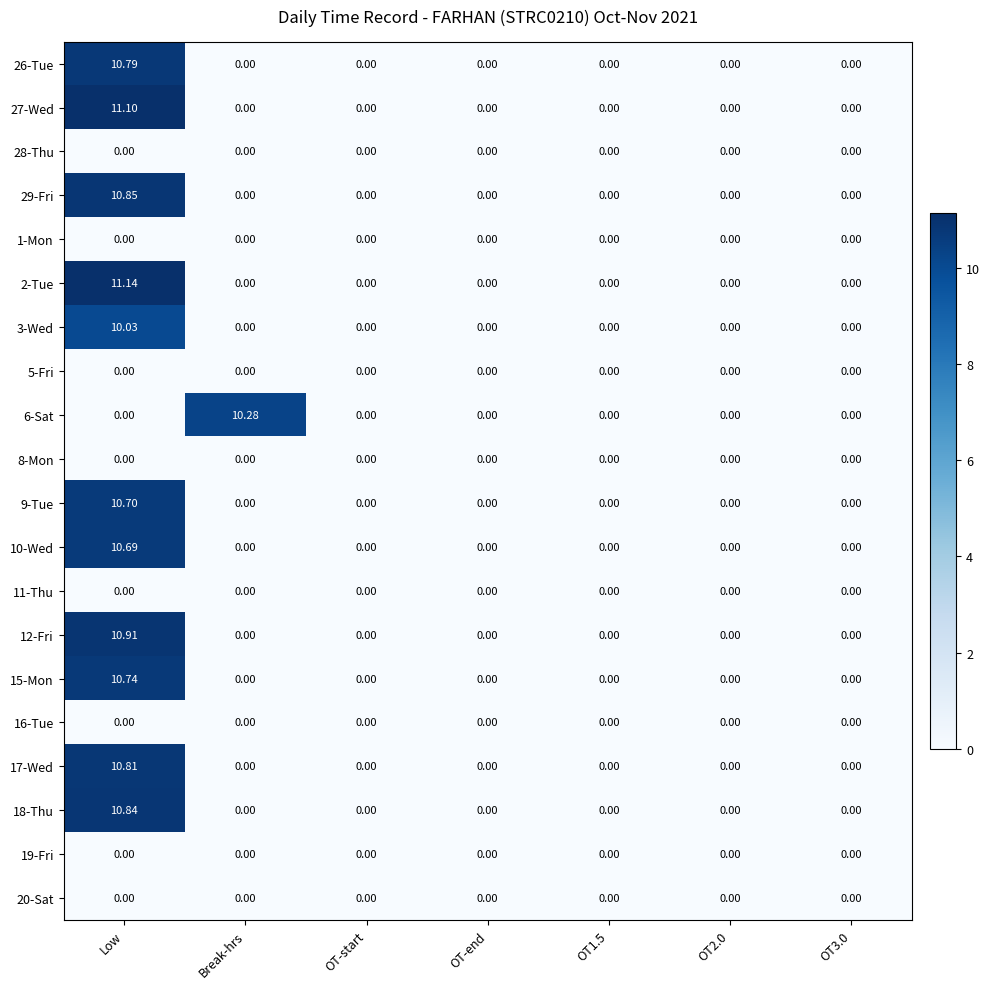

At which category is the sum across all series the highest?

Low